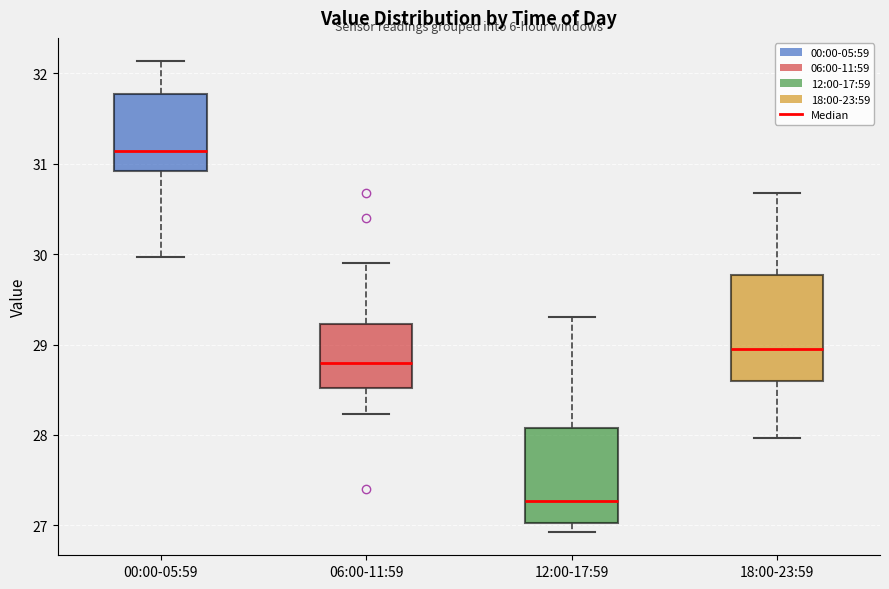

Where is the lower edge of the box for 06:00-11:59 on the y-axis? The values are not printed on the chart, so give them approximately, as read against the axis.

28.5